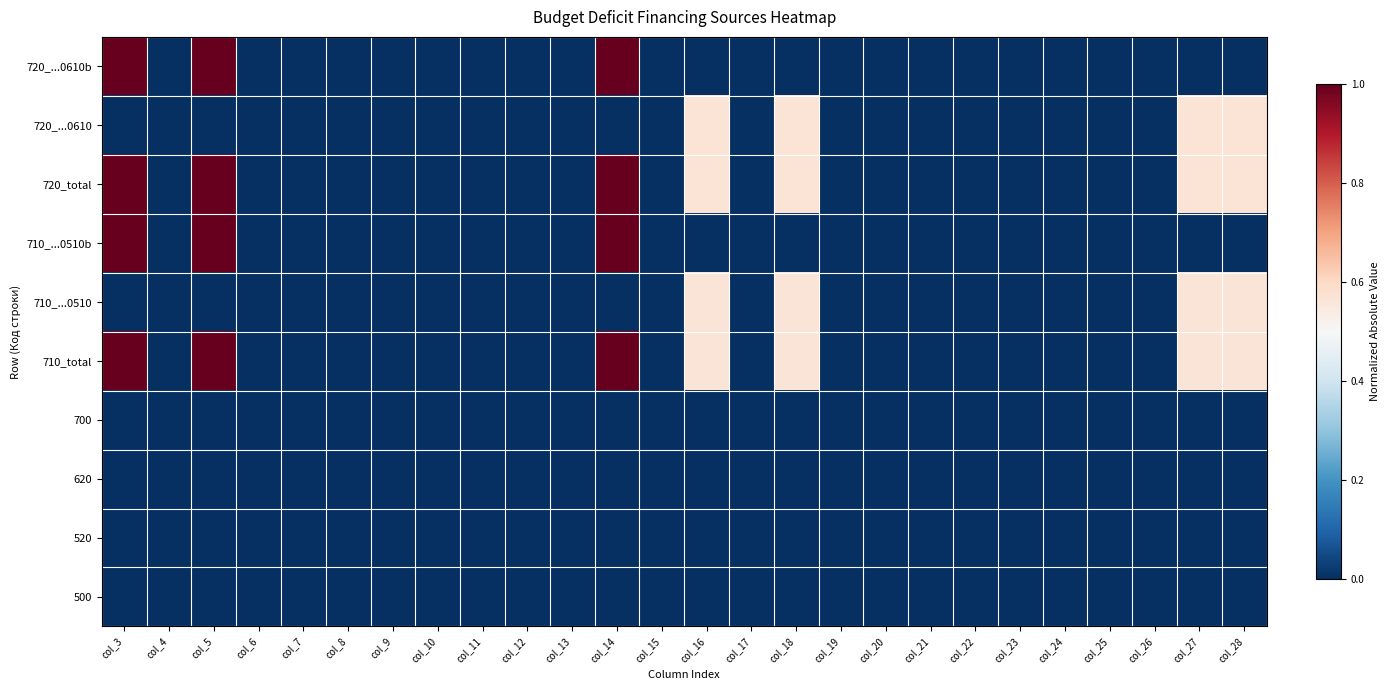

Between col_3 and col_23, which is larger?

col_3